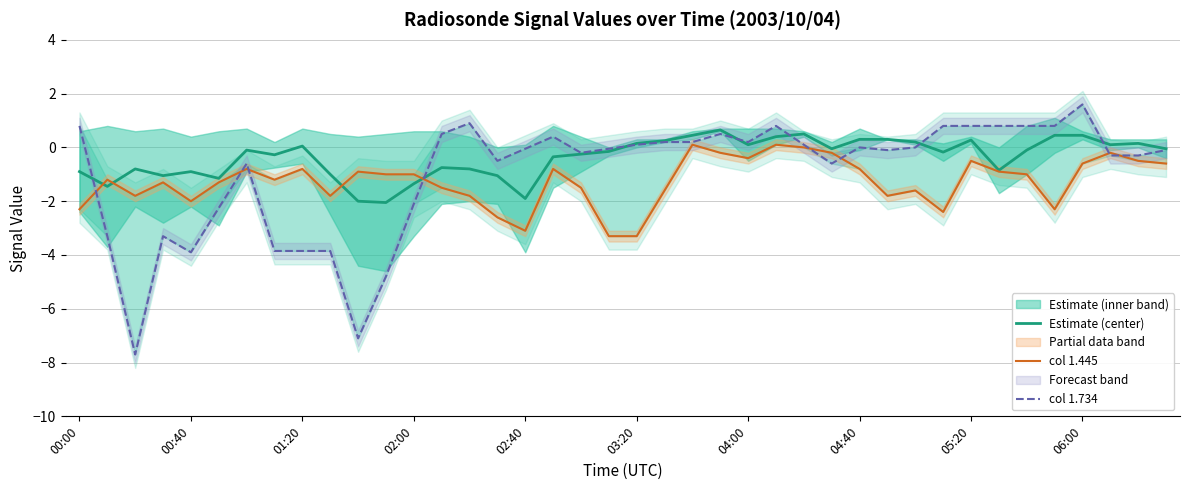

What value does the col 1.734 series have at 21?

0.2